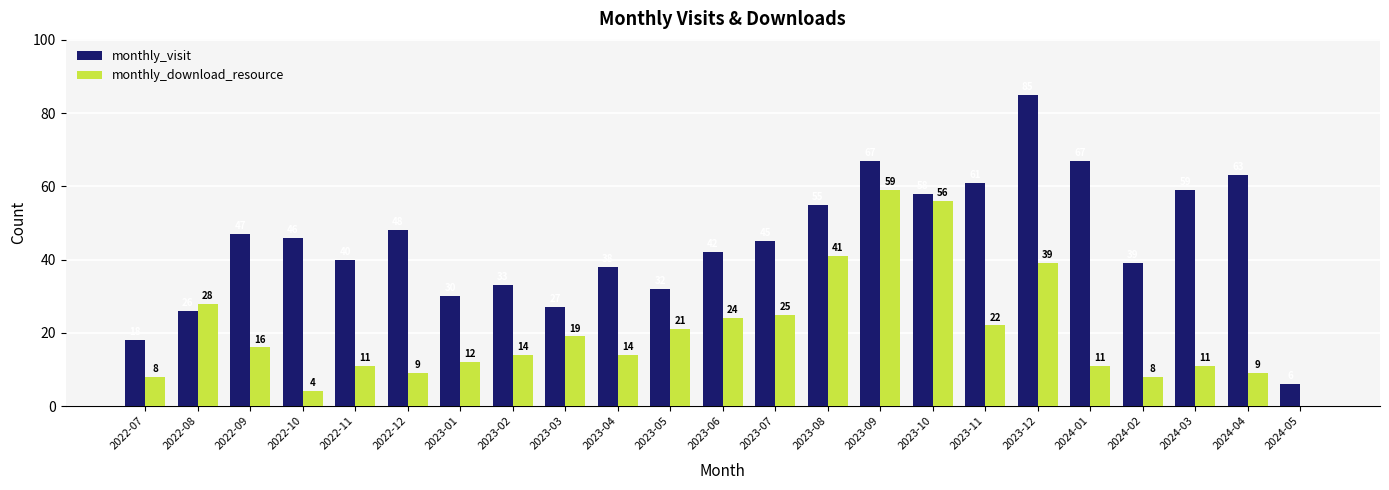

Reading right to left, what are all the values shown in this chart?

monthly_visit: 6	63	59	39	67	85	61	58	67	55	45	42	32	38	27	33	30	48	40	46	47	26	18
monthly_download_resource: 0	9	11	8	11	39	22	56	59	41	25	24	21	14	19	14	12	9	11	4	16	28	8